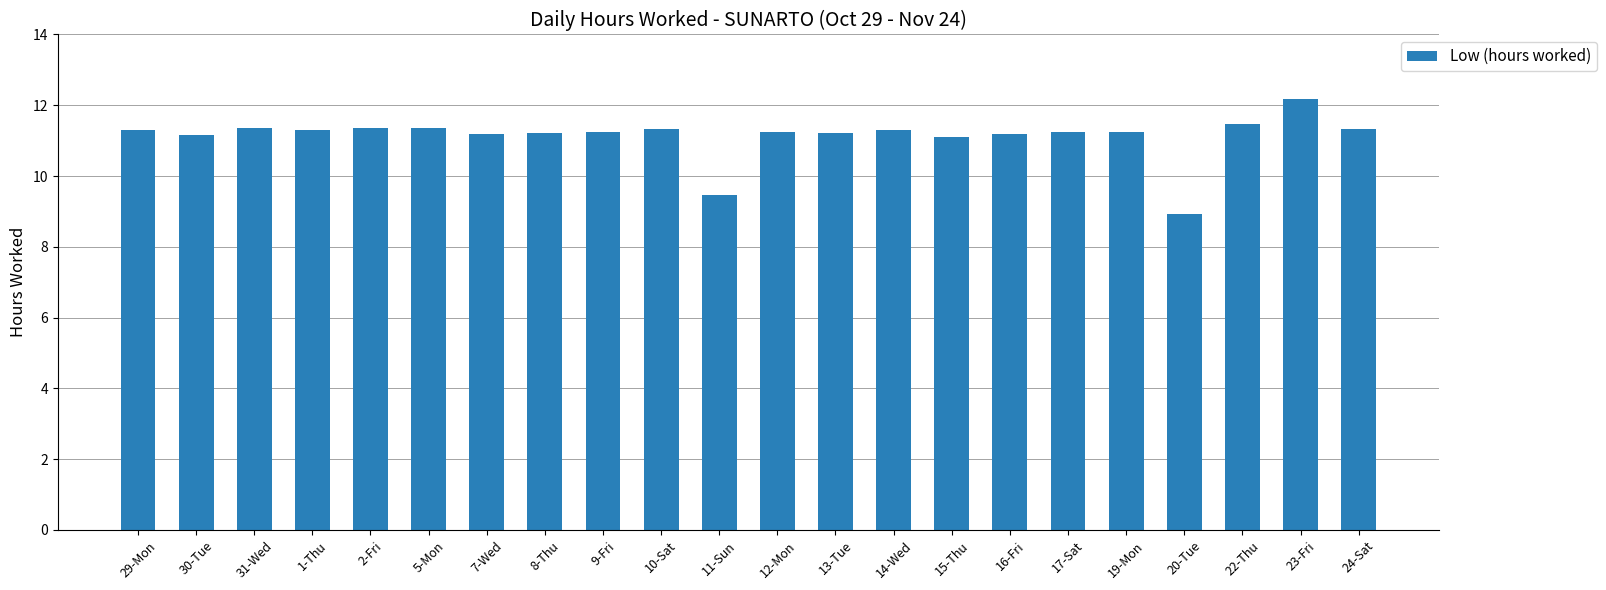

What position from the right is 1-Thu?

19